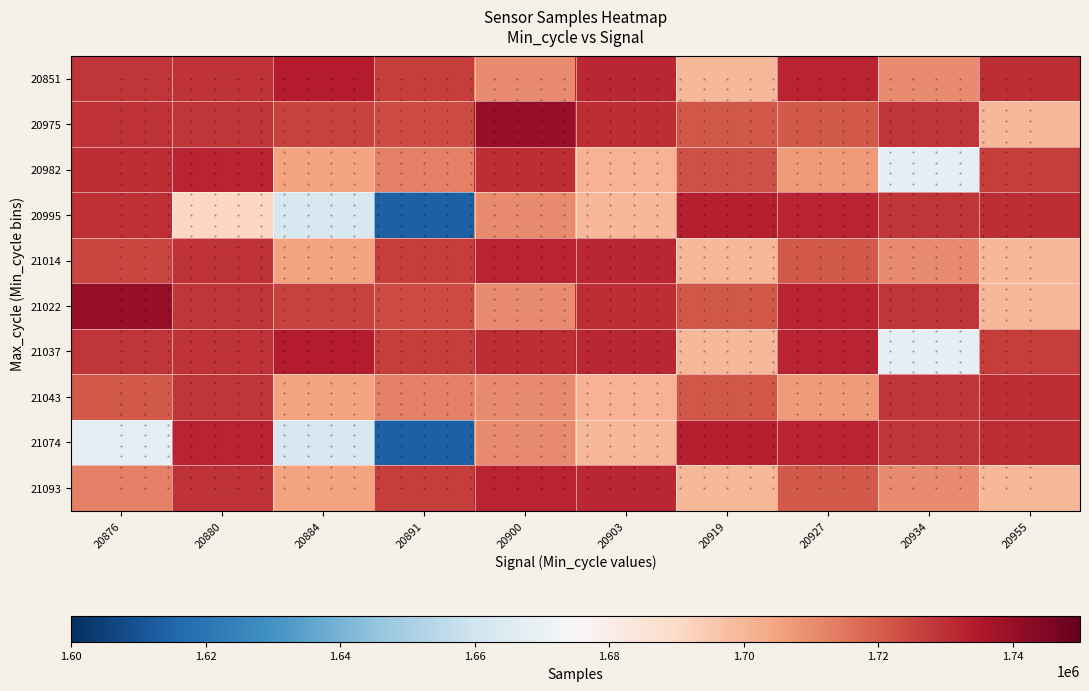

How many data points in 20982 are less than 1722597?

5